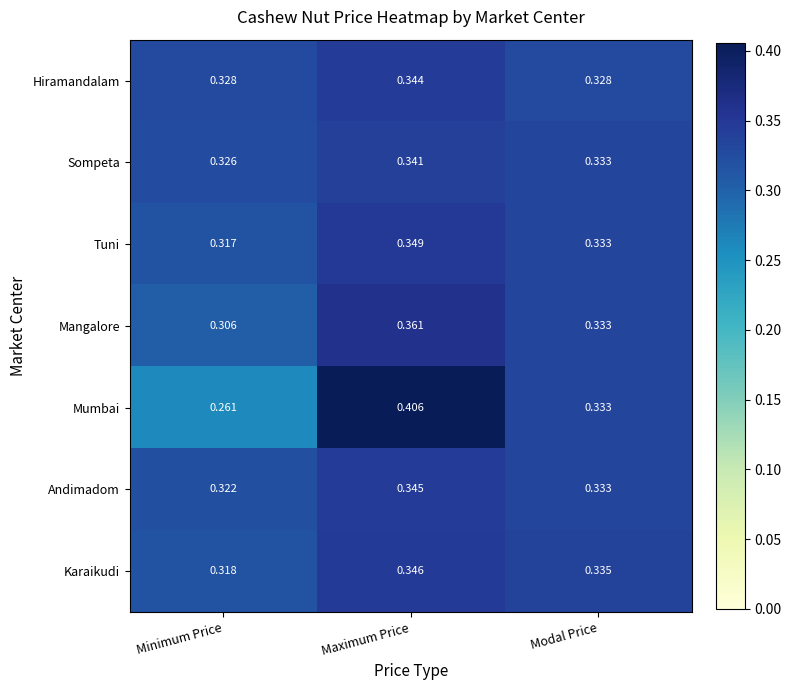

Which label corresponds to the smallest value in the chart?

Minimum Price